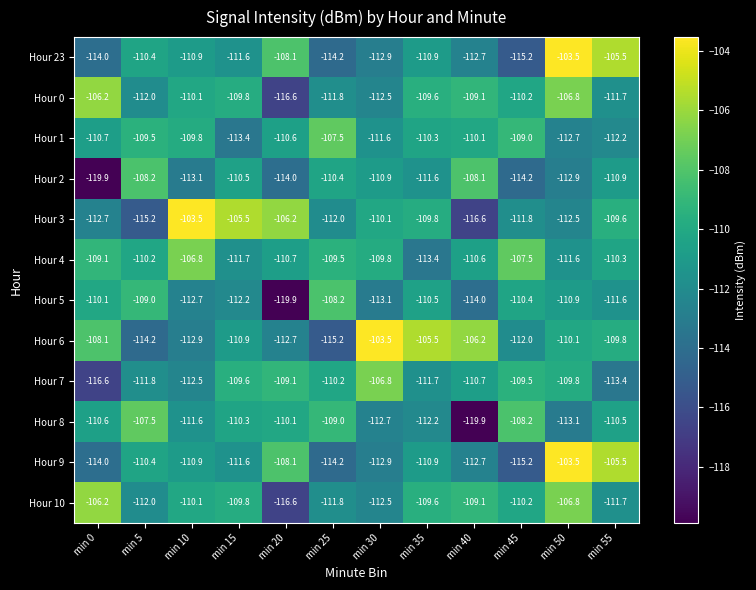

At which category is the sum across all series the highest?

min 50